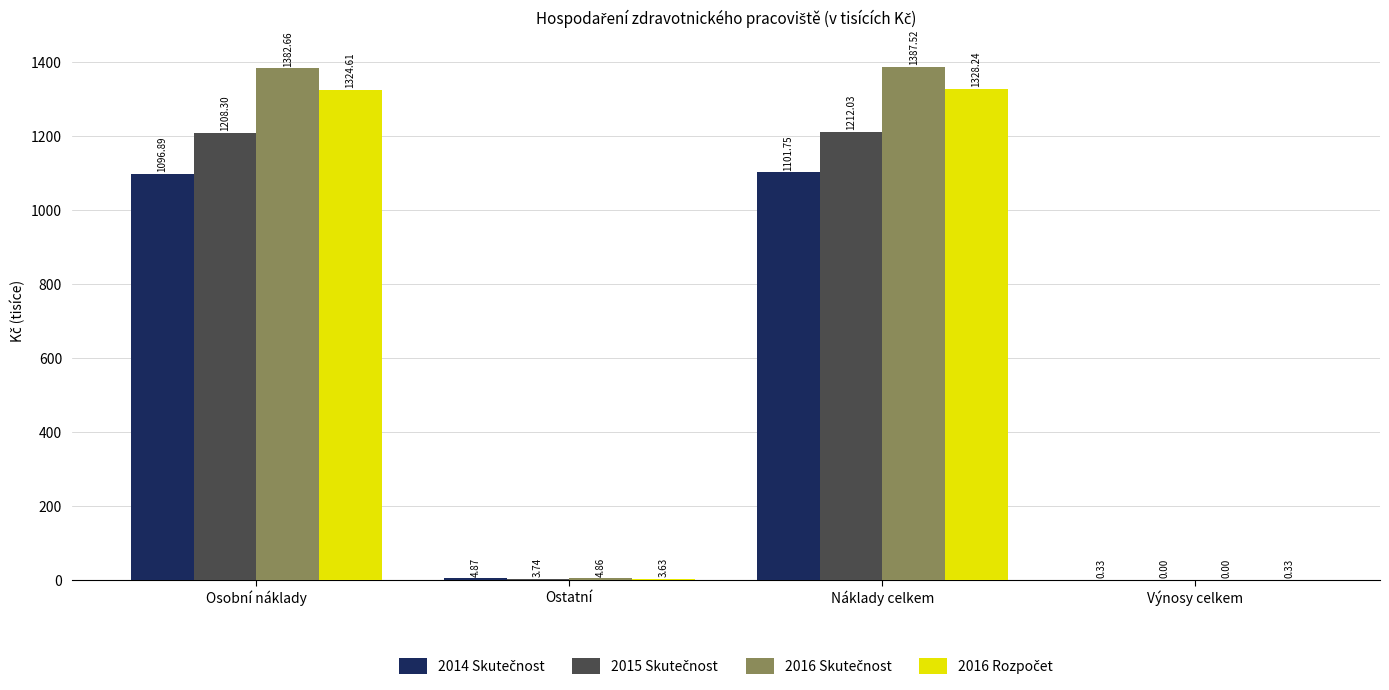

At which category is the sum across all series the highest?

Náklady celkem